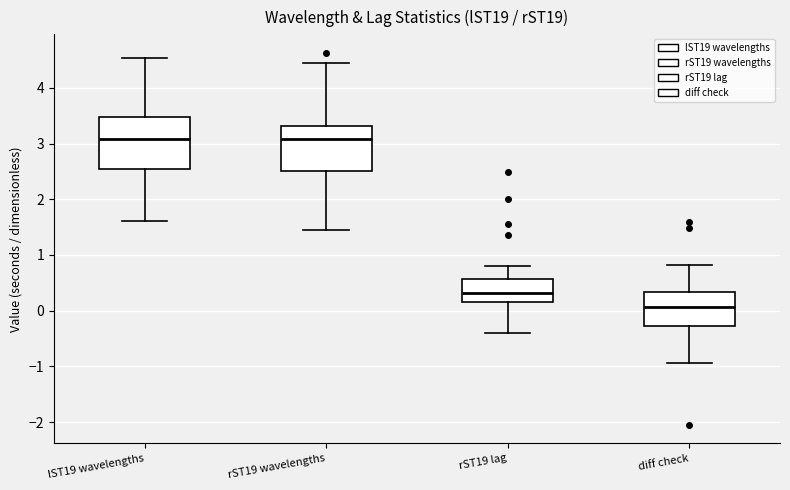

Which box is the tallest, from its lower edge to its upper edge?

lST19 wavelengths